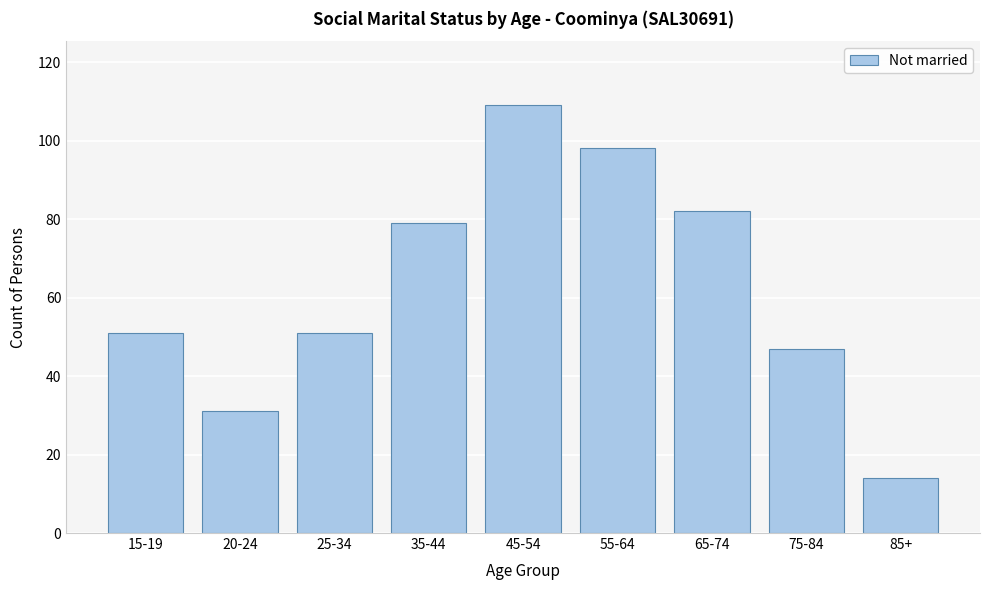

Reading left to right, extract all data points from this chart.

51	31	51	79	109	98	82	47	14